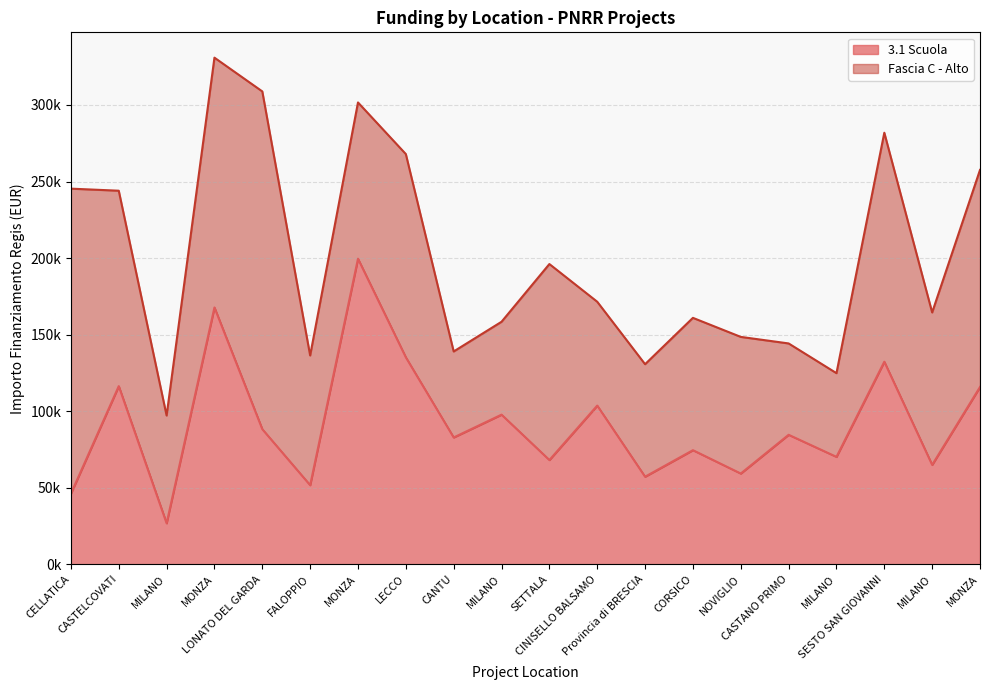

At which category does the data reach its first local peak?

CASTELCOVATI